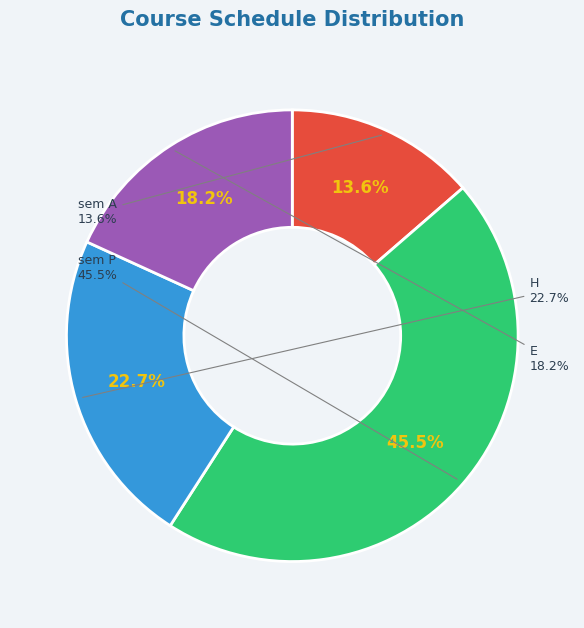

Rank the categories by value from highest to lowest.

sem P, H, E, sem A